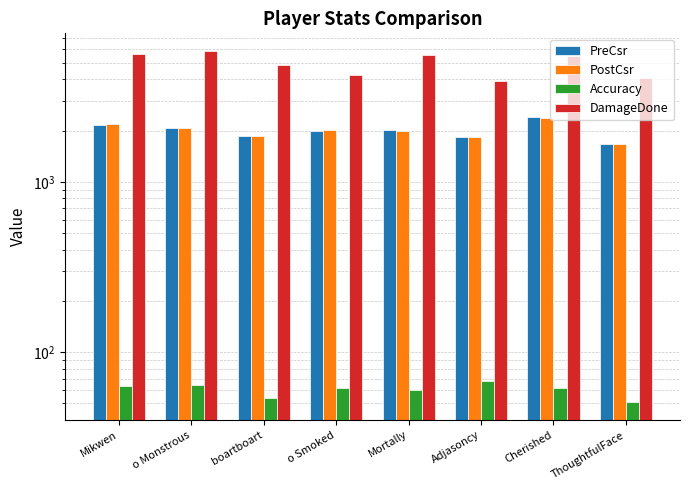

Which series has the largest total across all categories?

DamageDone